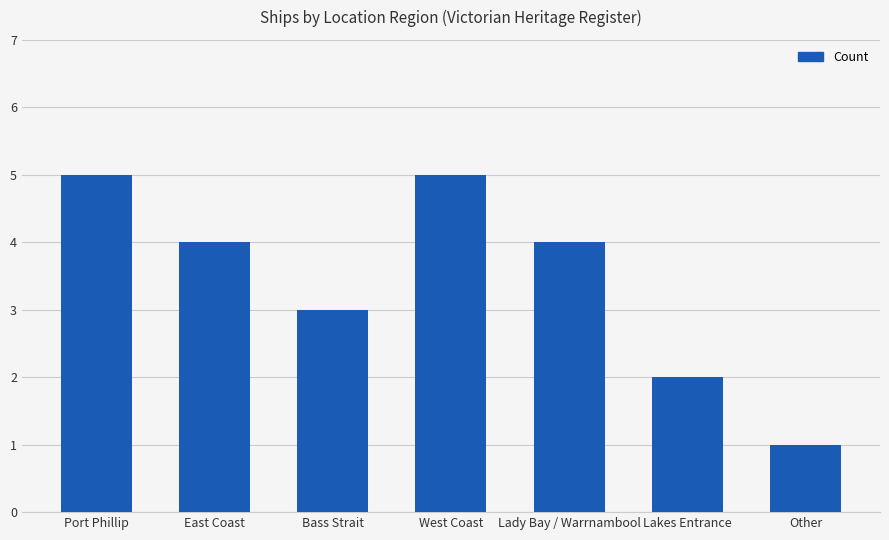

The value at Lakes Entrance is 2. True or false?

True